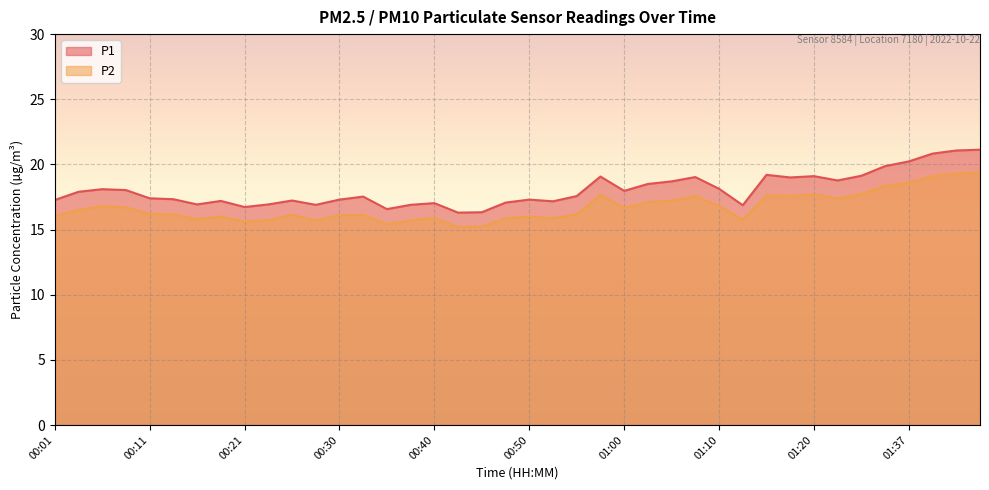

Rank the series by their average value, from lowest to highest.

P2, P1